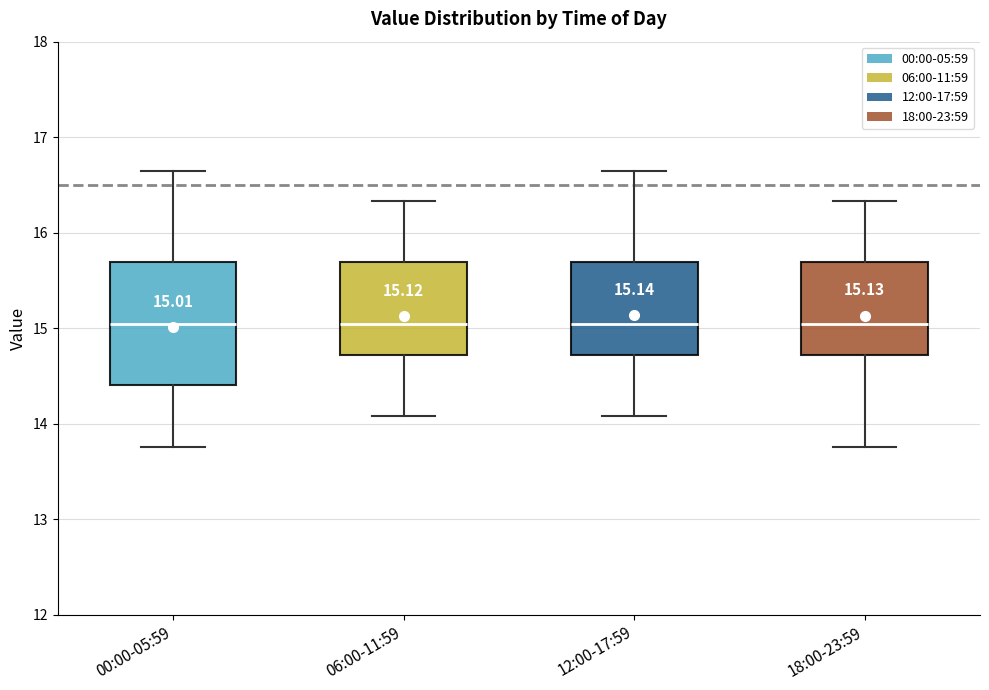

Comparing the boxes themselves (not the whiskers), which one is the tallest?

00:00-05:59